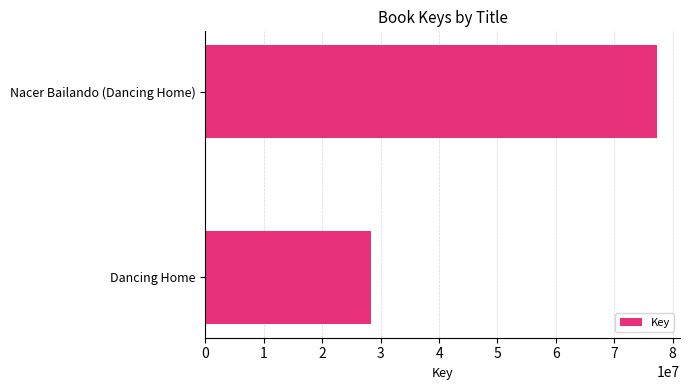

What is the change in value from Dancing Home to Nacer Bailando (Dancing Home)?

+48970421